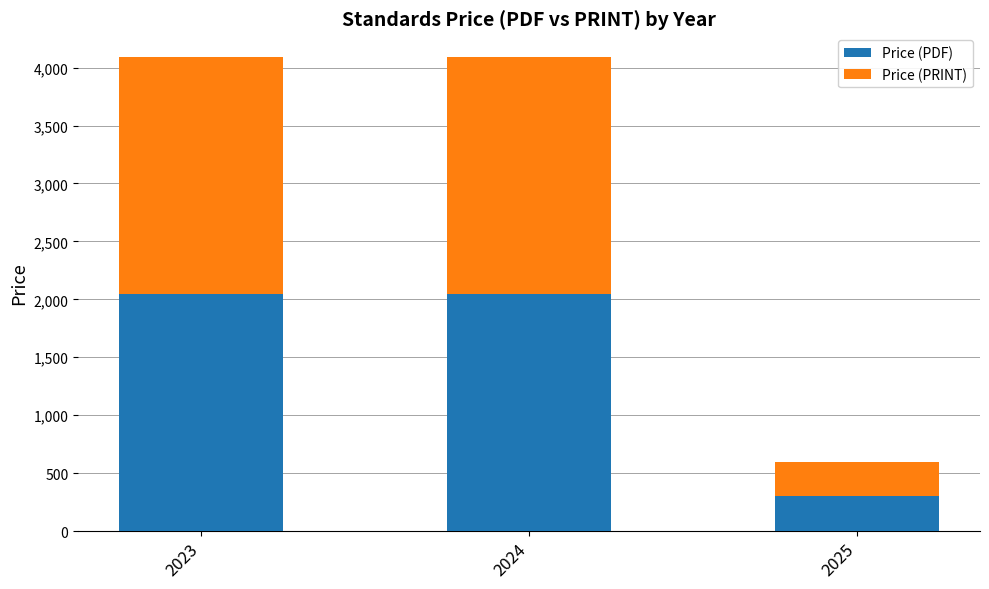

Where is Price (PDF) nearest to the value 1173?

2023